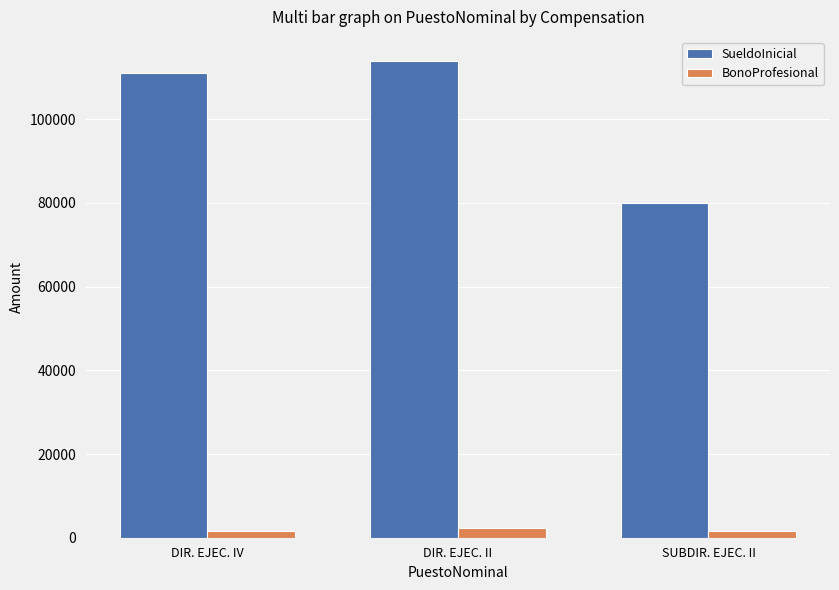

What is the highest value of the SueldoInicial series?

114000